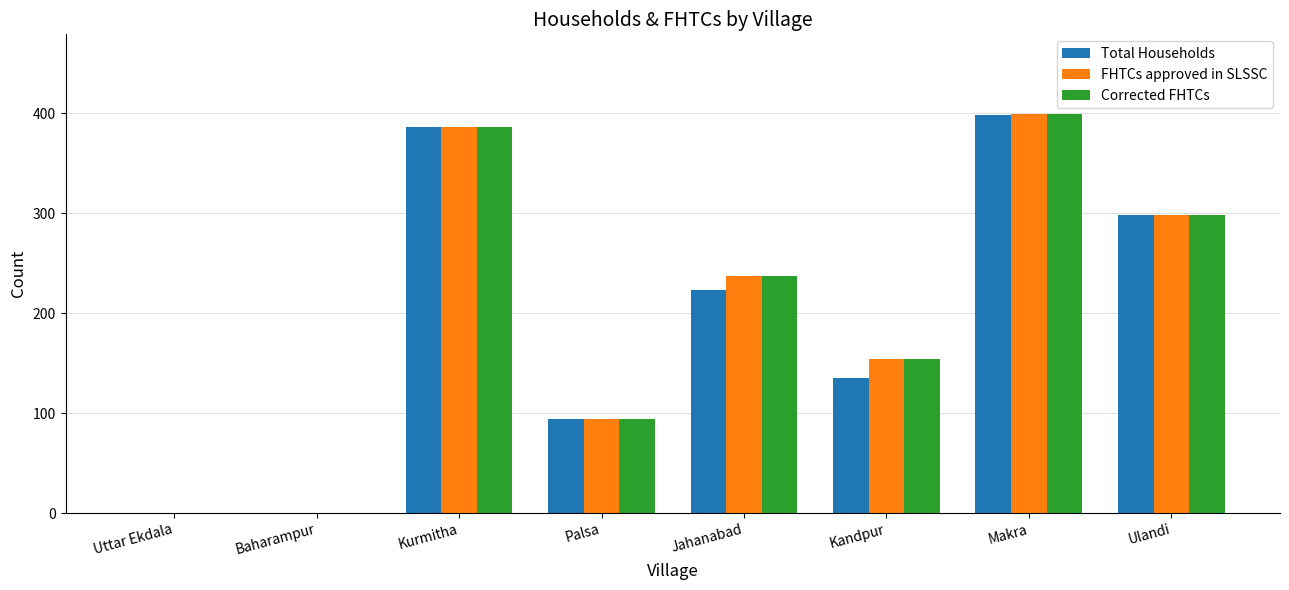

Reading left to right, extract all data points from this chart.

Total Households: 0	0	386	94	223	135	398	298
FHTCs approved in SLSSC: 0	0	386	94	237	154	399	298
Corrected FHTCs: 0	0	386	94	237	154	399	298